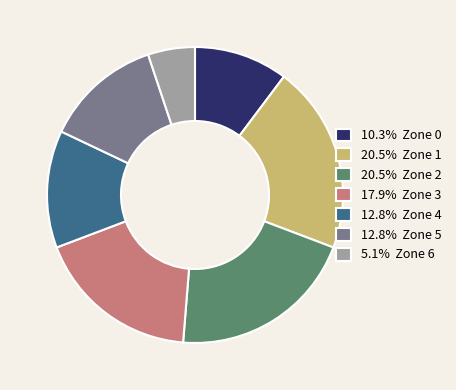

Combined, do 12.8% Zone 4 and 20.5% Zone 2 account for over 50%?

No